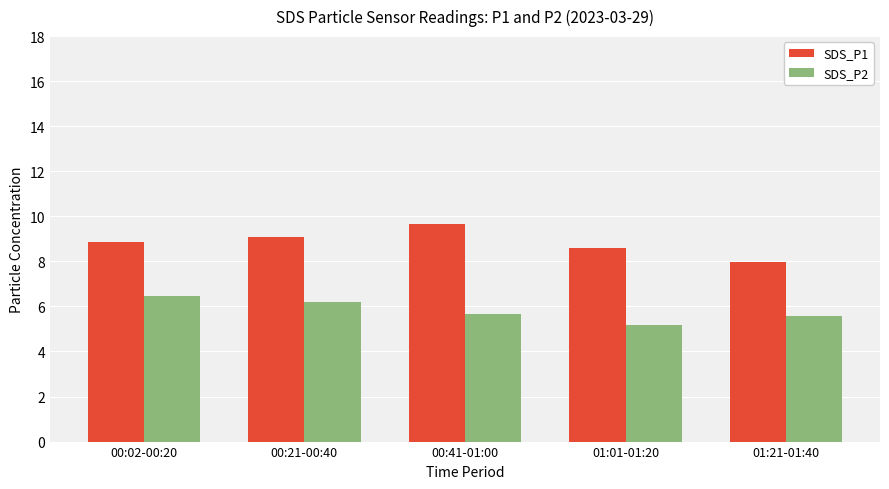

What is the spread (max minus min) of values at 00:41-01:00?

4.0